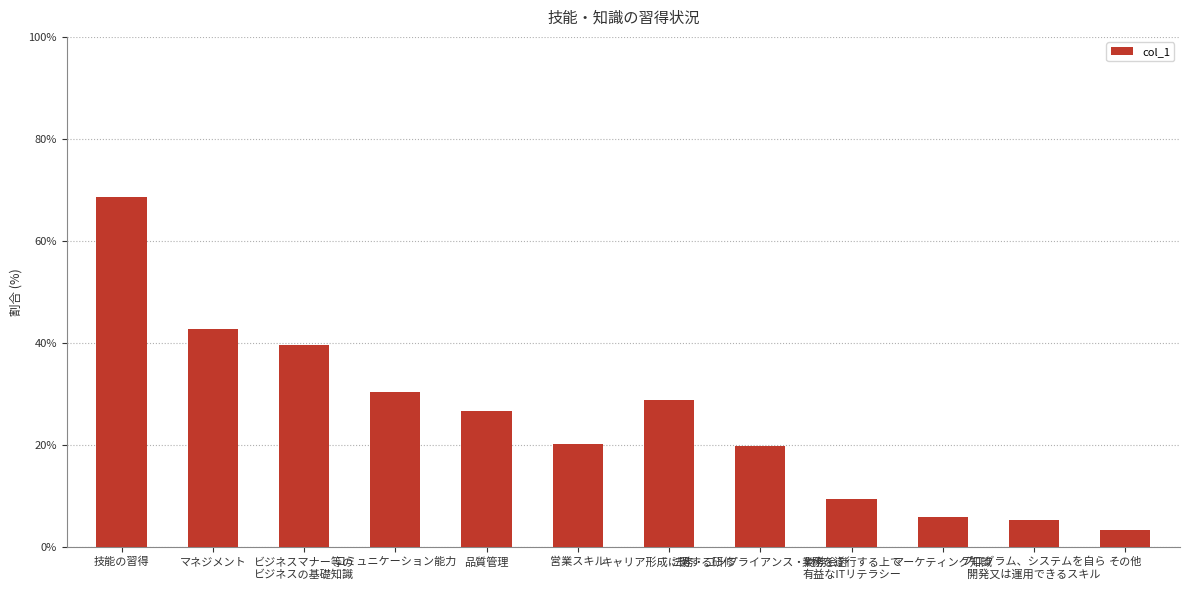

Which label corresponds to the largest value in the chart?

技能の習得